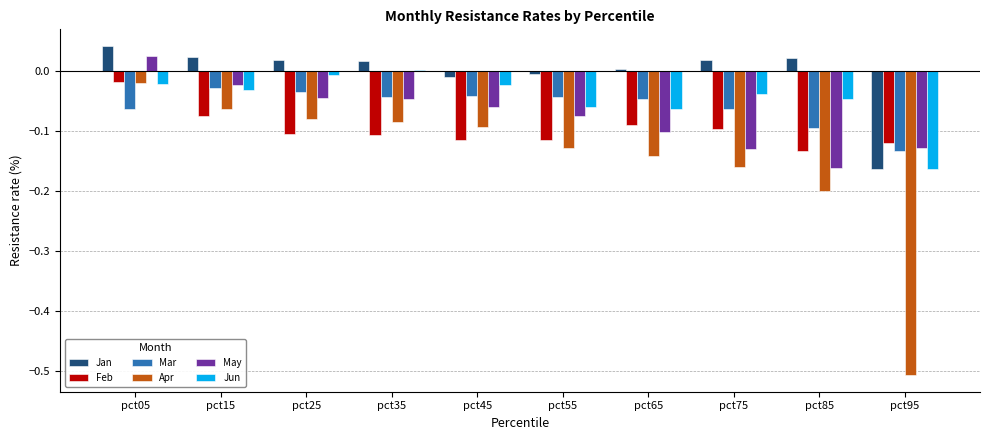

What is the sum of all Mar values?

-0.6